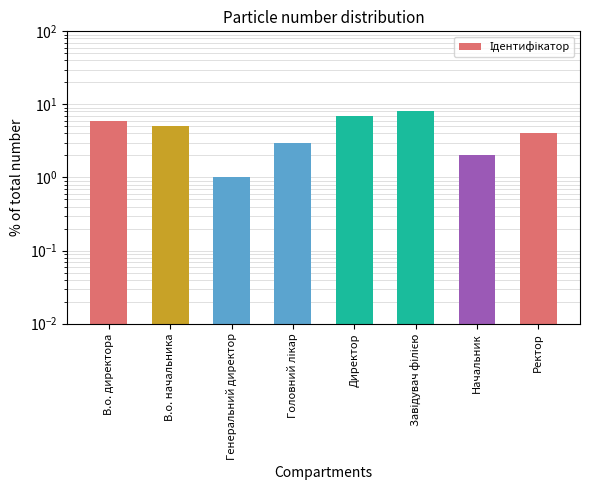

Count the values in the range 3 to 7.

5